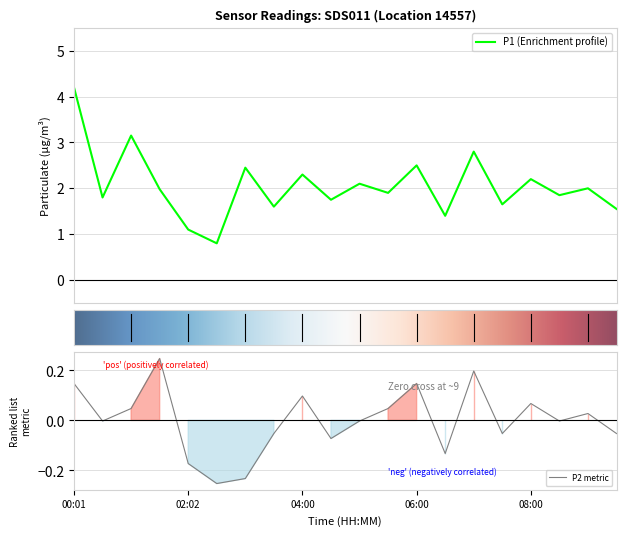

List the series in order of their peak value, highest first.

P1, P2